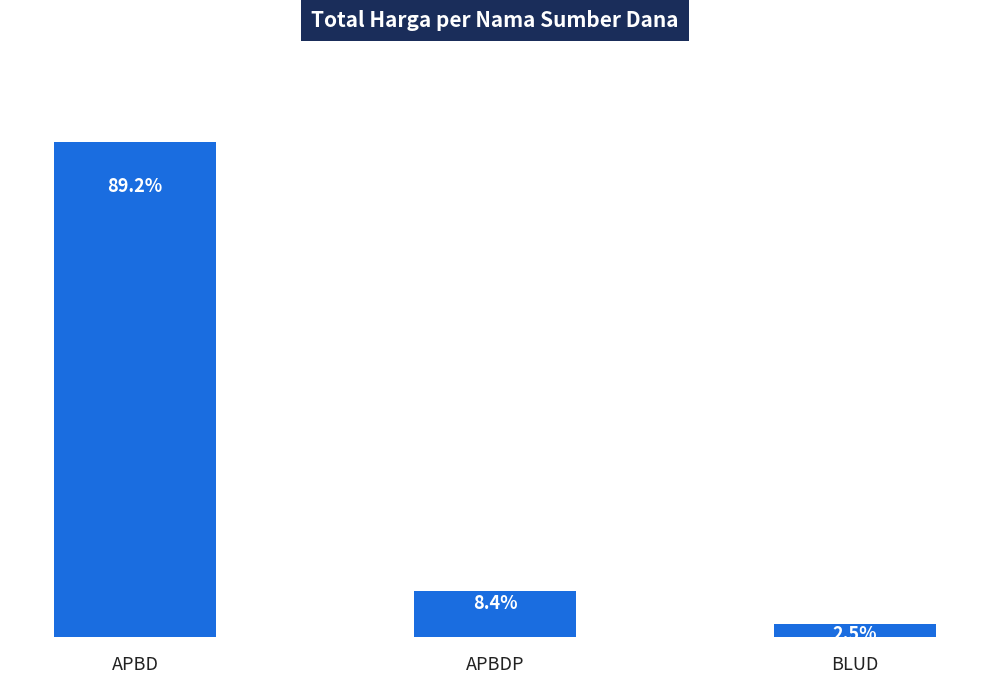

Rank the categories by value from highest to lowest.

APBD, APBDP, BLUD